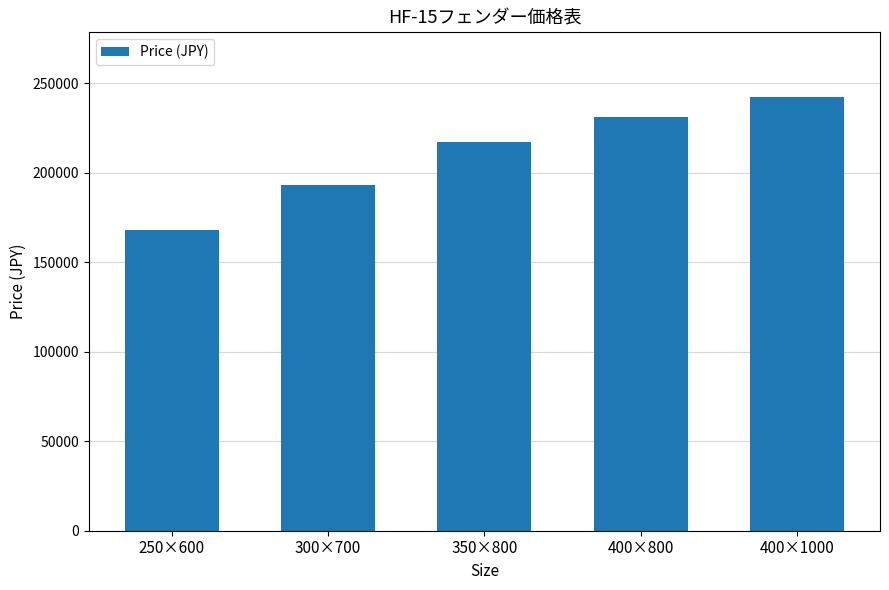

Rank the categories by value from lowest to highest.

250×600, 300×700, 350×800, 400×800, 400×1000